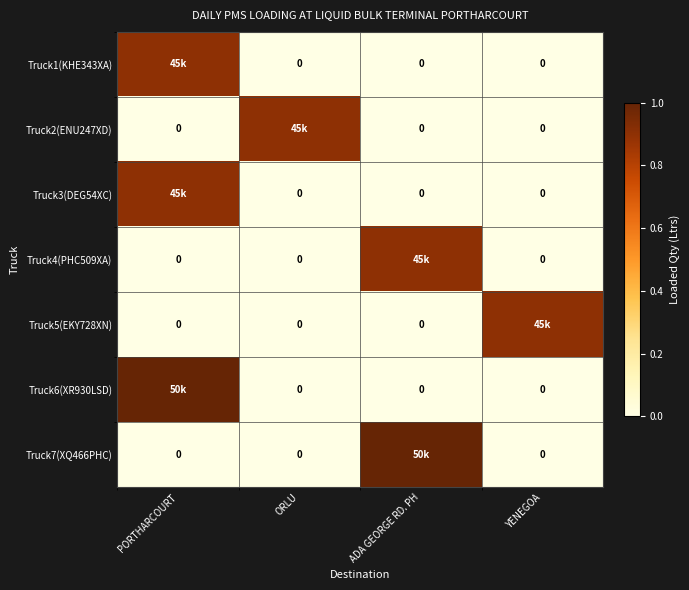

Which category has the lowest value across all series?

ORLU